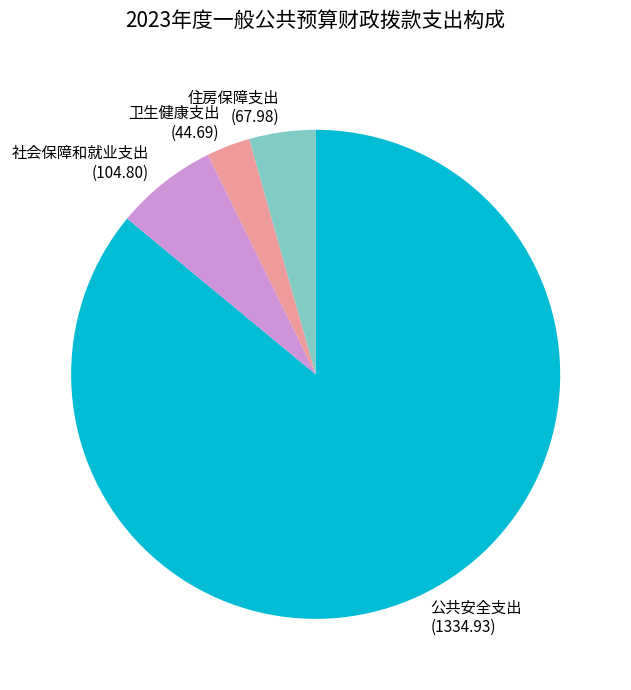

Do 社会保障和就业支出 (104.80) and 卫生健康支出 (44.69) together represent more than half of the pie?

No